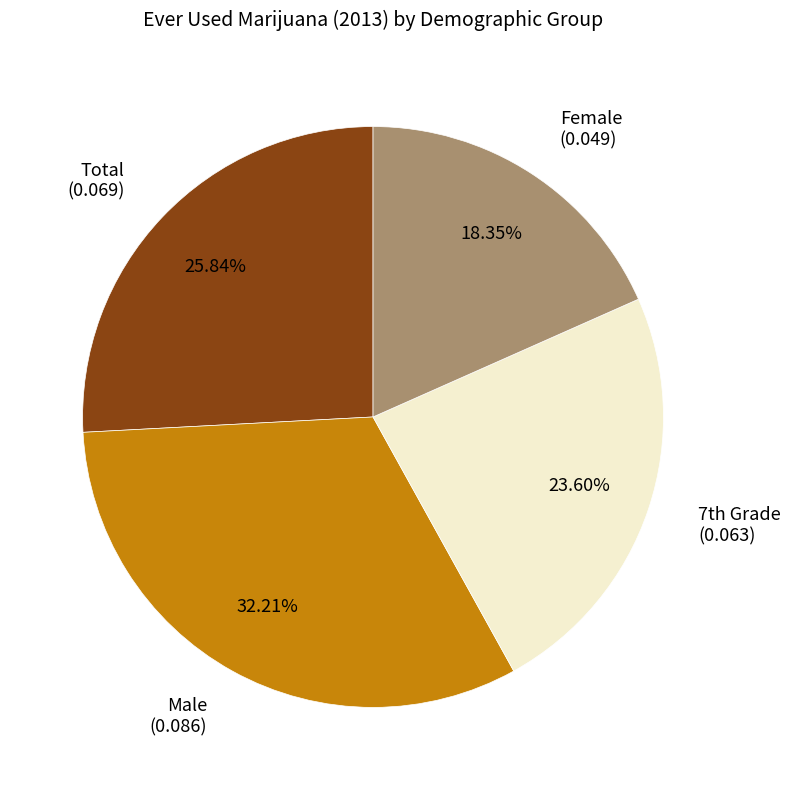

Which category has the smallest portion of the pie?

Female